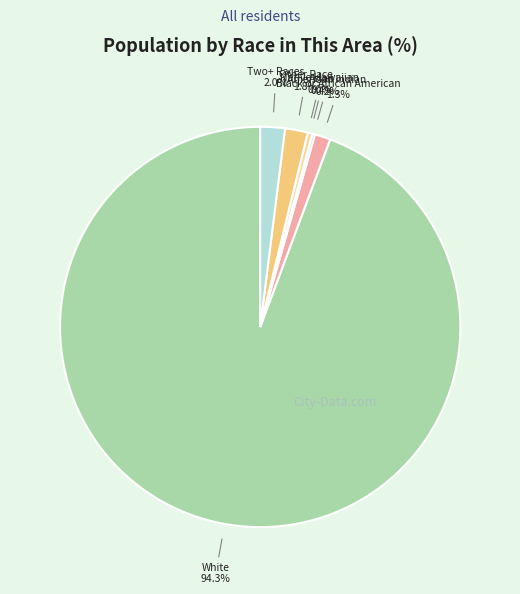

To the nearest percent, what is the difference between the Two or More Races and Native Hawaiian and Other Pacific slice percentages?

2%